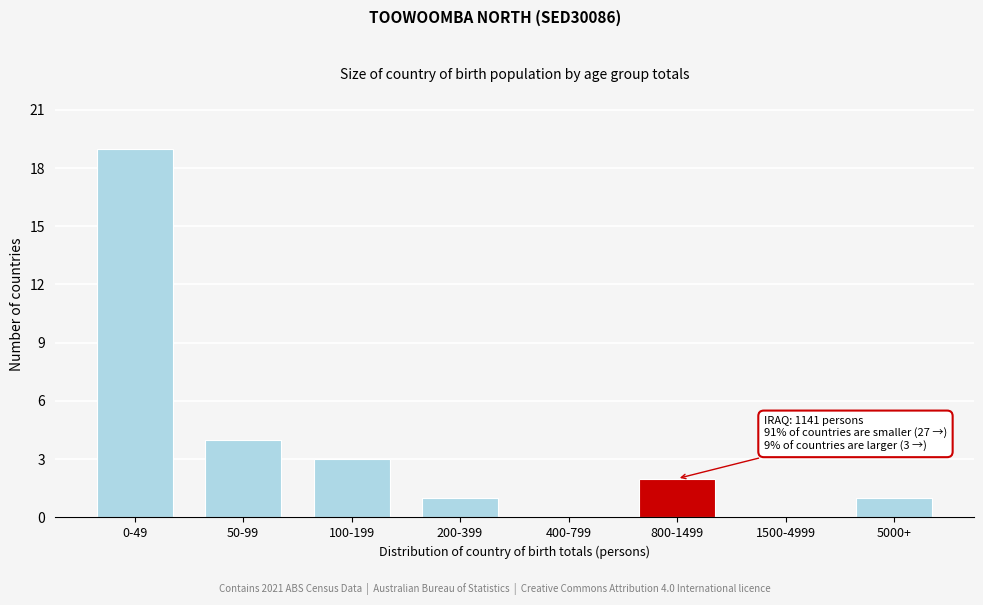

Reading right to left, list all the values displayed in this chart.

5000+=1	1500-4999=0	800-1499=2	400-799=0	200-399=1	100-199=3	50-99=4	0-49=19